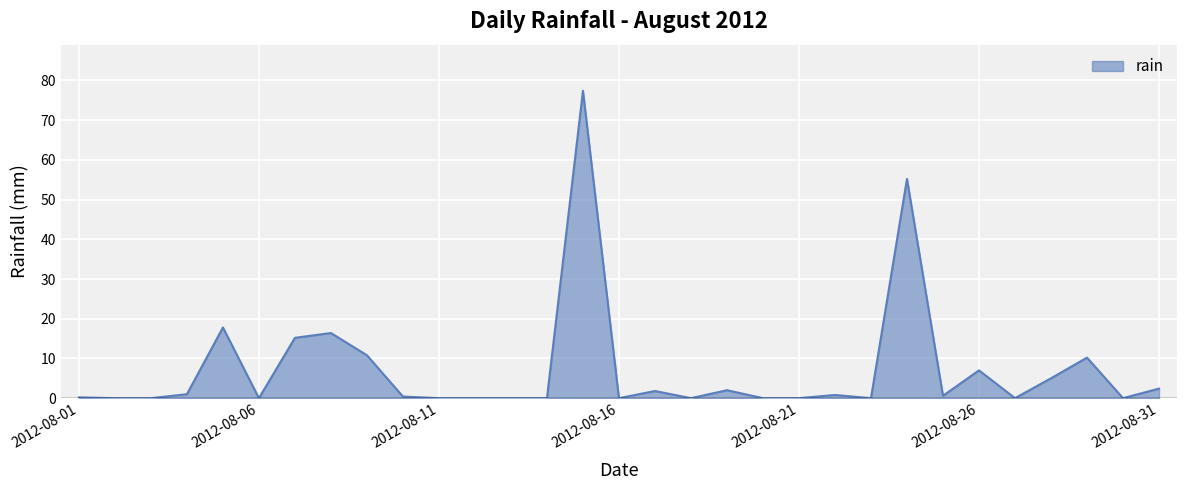

What is the difference between the maximum and minimum values?

77.4